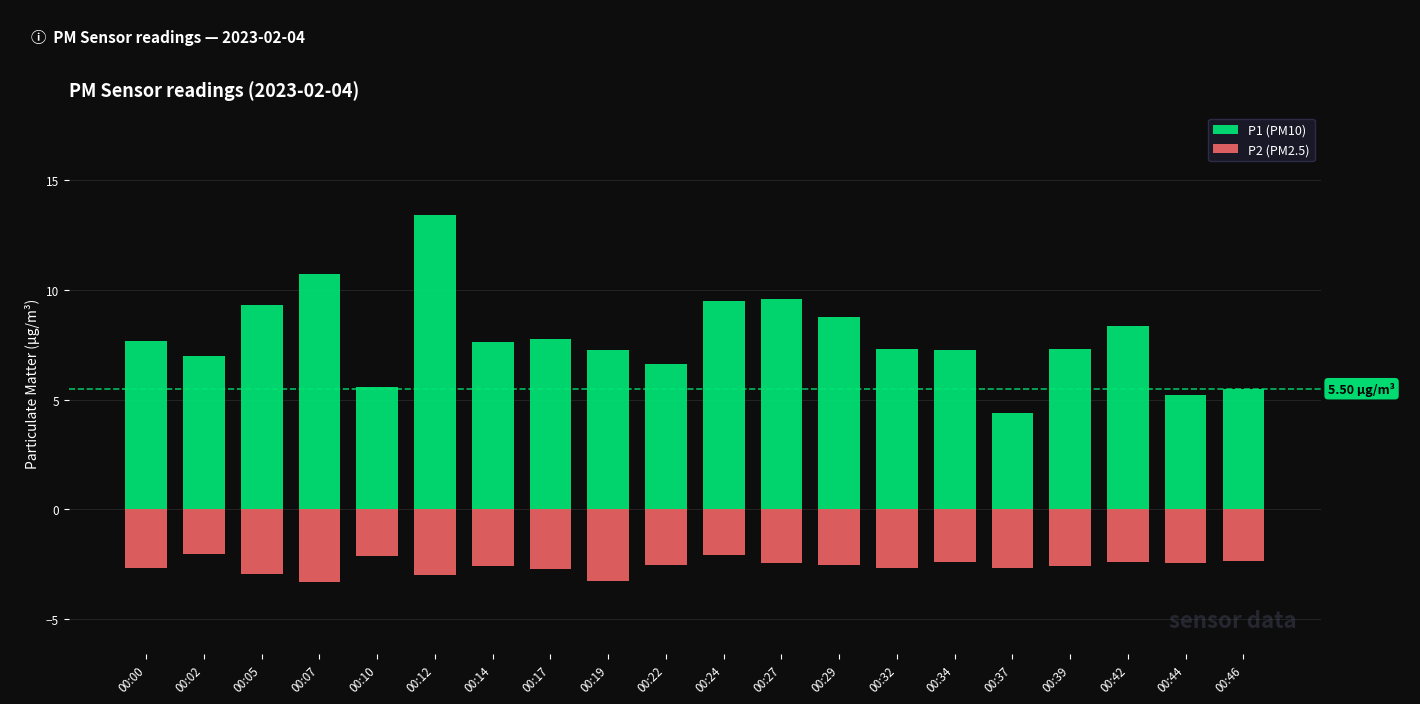

What is the total value across all series at 00:12?

10.4